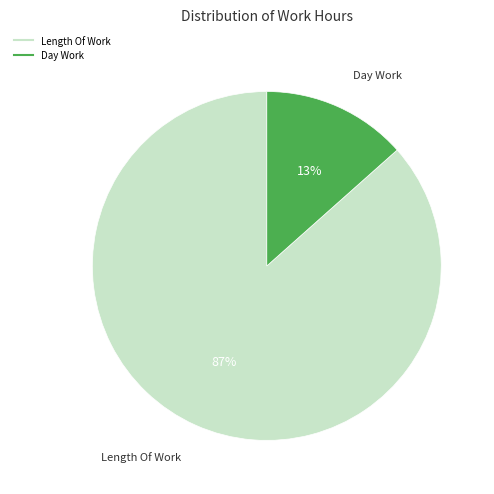

Is there any slice that represents more than half of the pie?

Yes